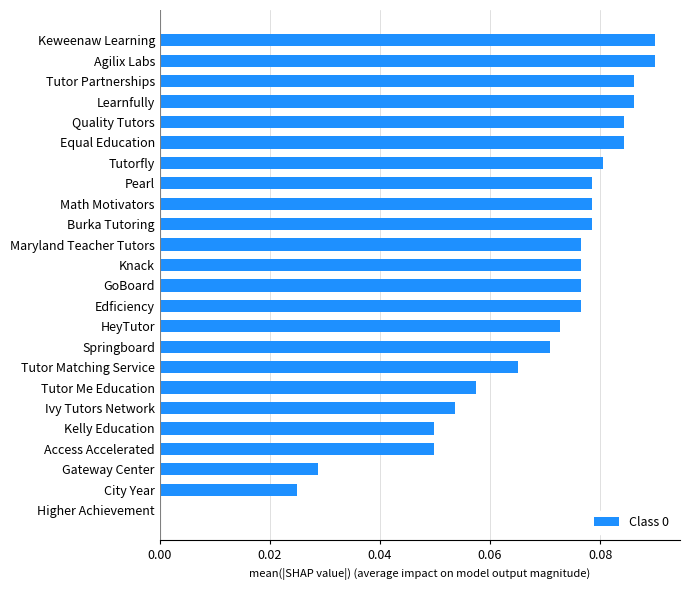

True or false: the data shows 0.0 at Tutor Me Education.

False